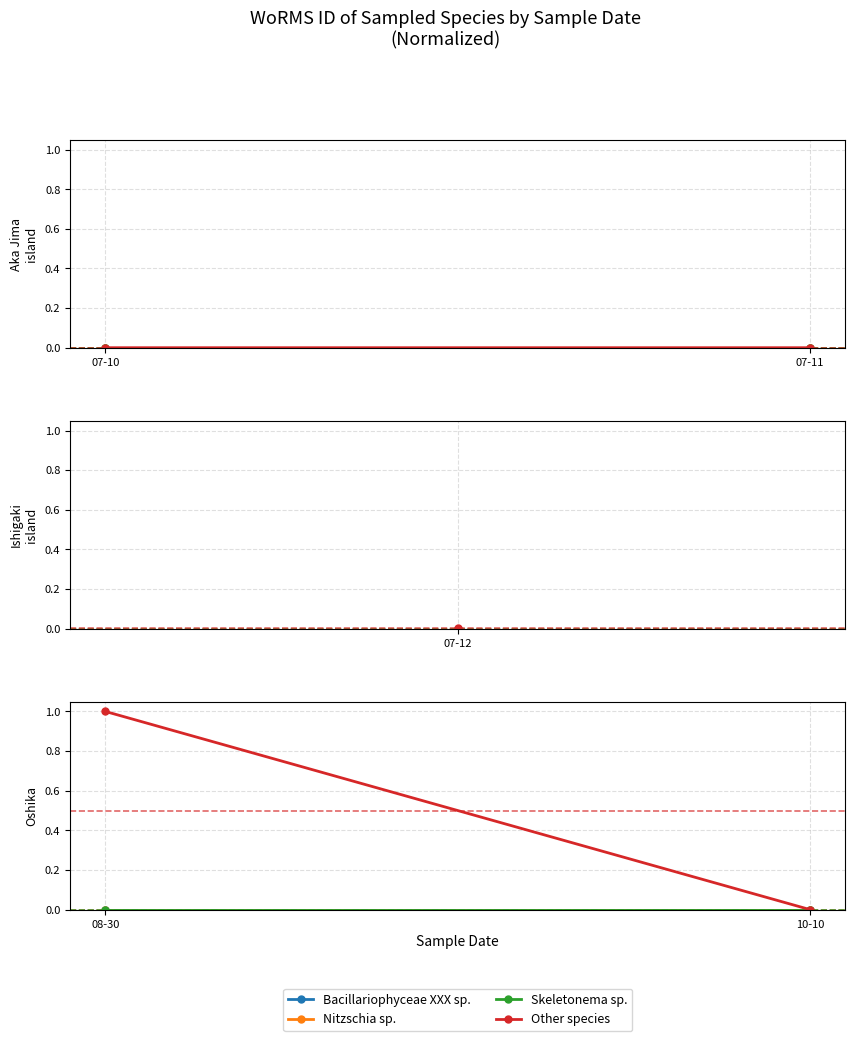

How many lines are shown in the chart?

4